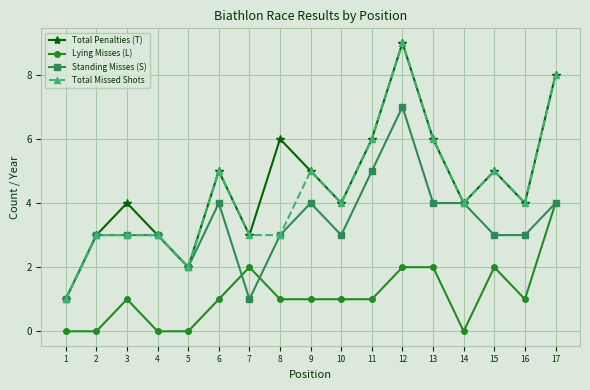

What value does the Standing Misses (S) series have at 7?

1